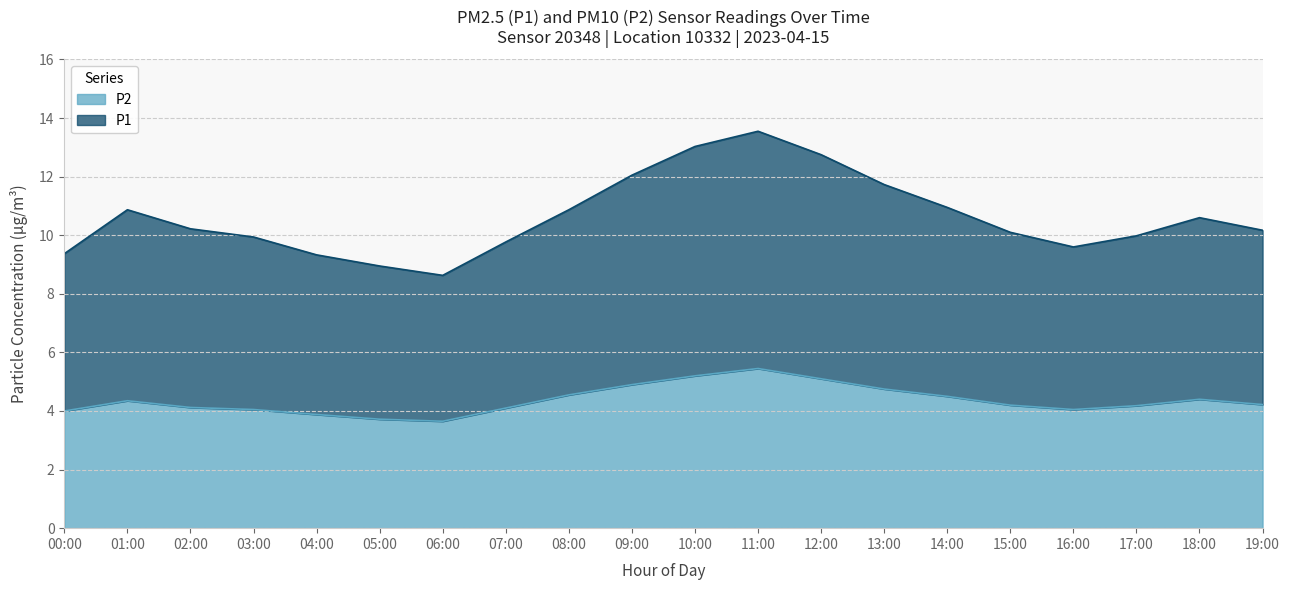

What is the label of the 5th point from the right?

15:00